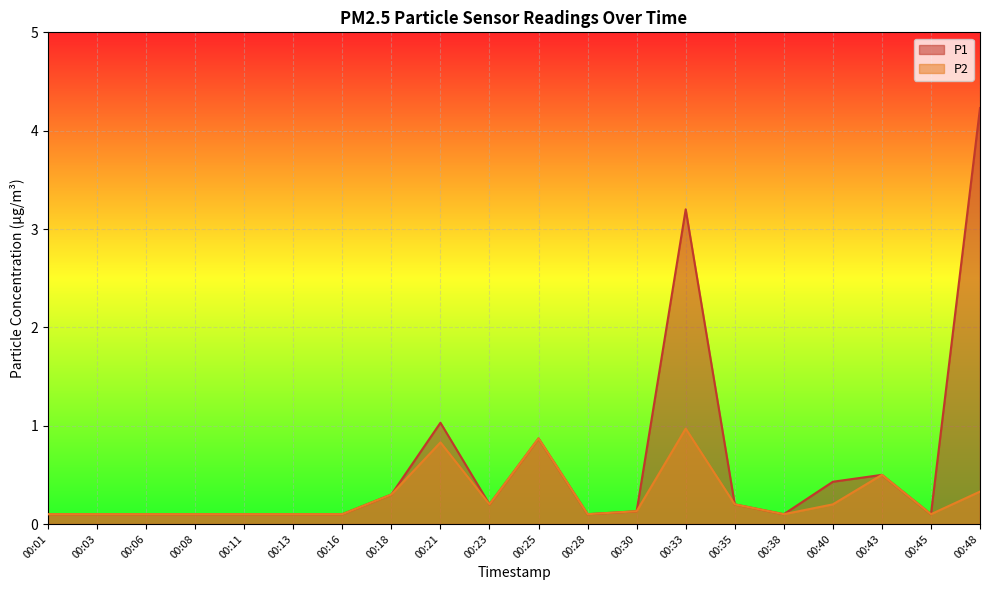

How many series are shown in this chart?

2